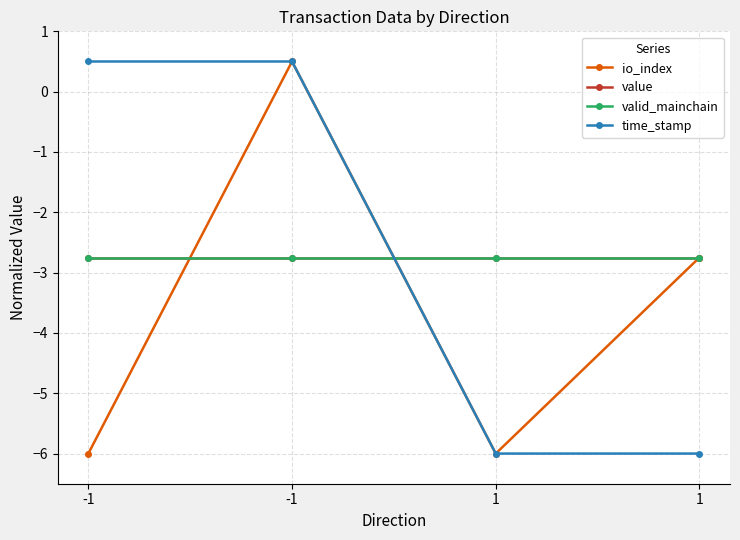

Is this an area chart (filled region under the line)?

No